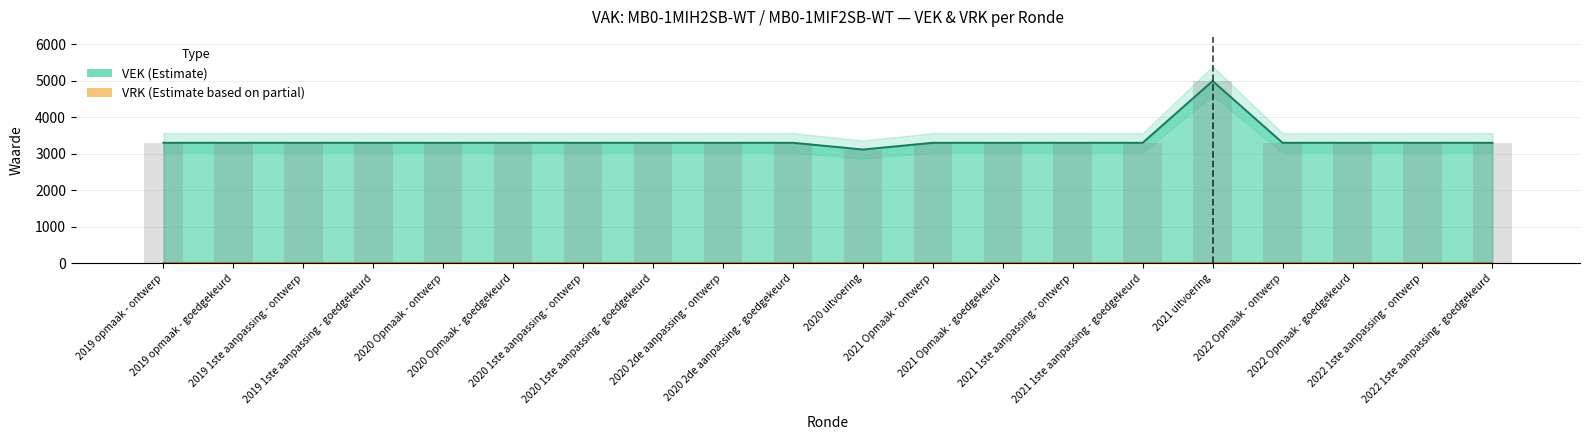

Reading left to right, transcribe all the data shown in this chart.

3300	3300	3300	3300	3300	3300	3300	3300	3300	3300	3116	3300	3300	3300	3300	4992	3300	3300	3300	3300